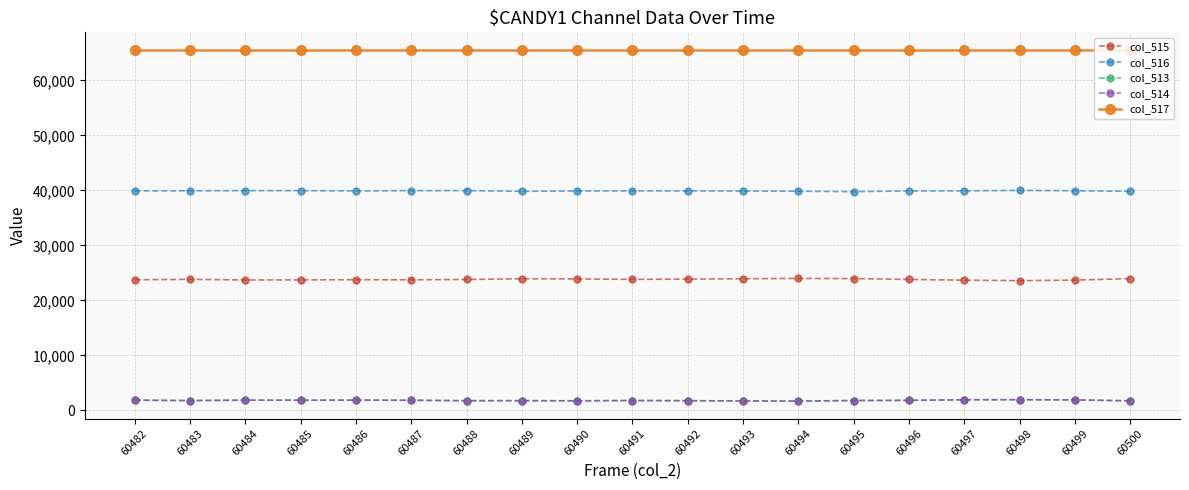

Does the chart display data point markers on the line(s)?

Yes